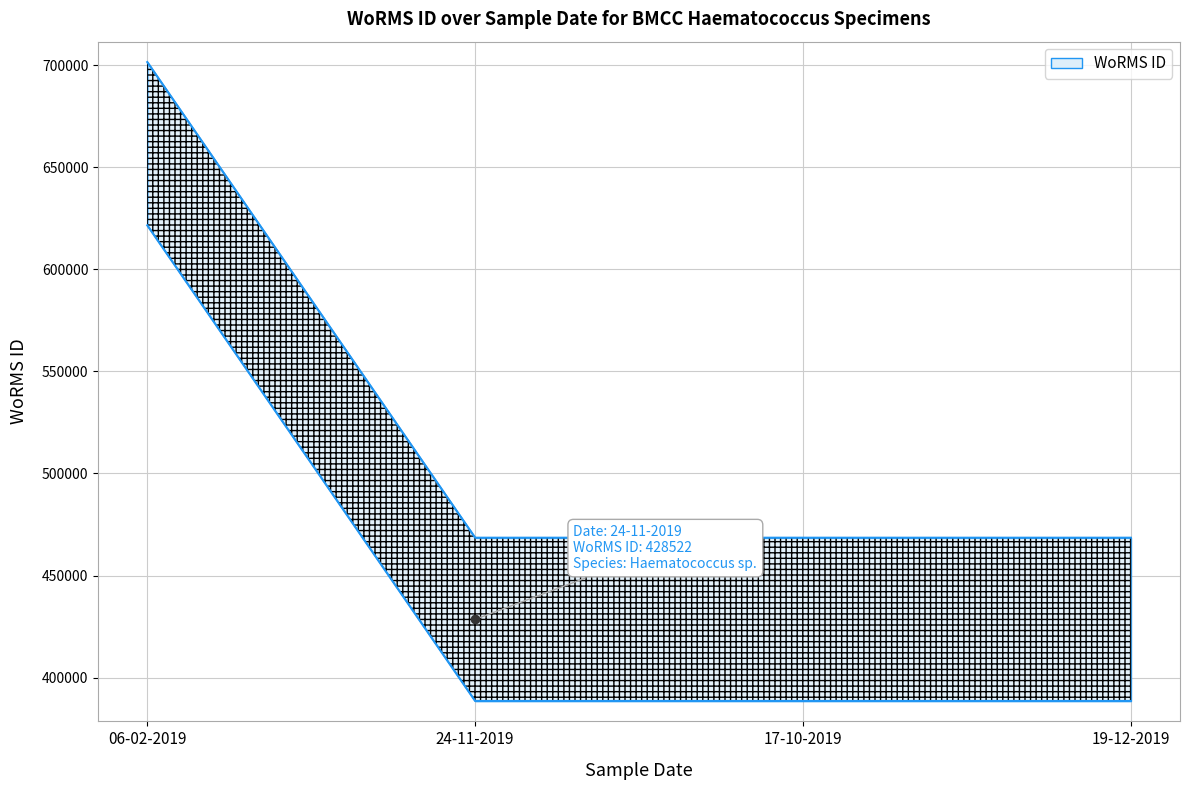

Where is the data nearest to the value 585040?

24-11-2019